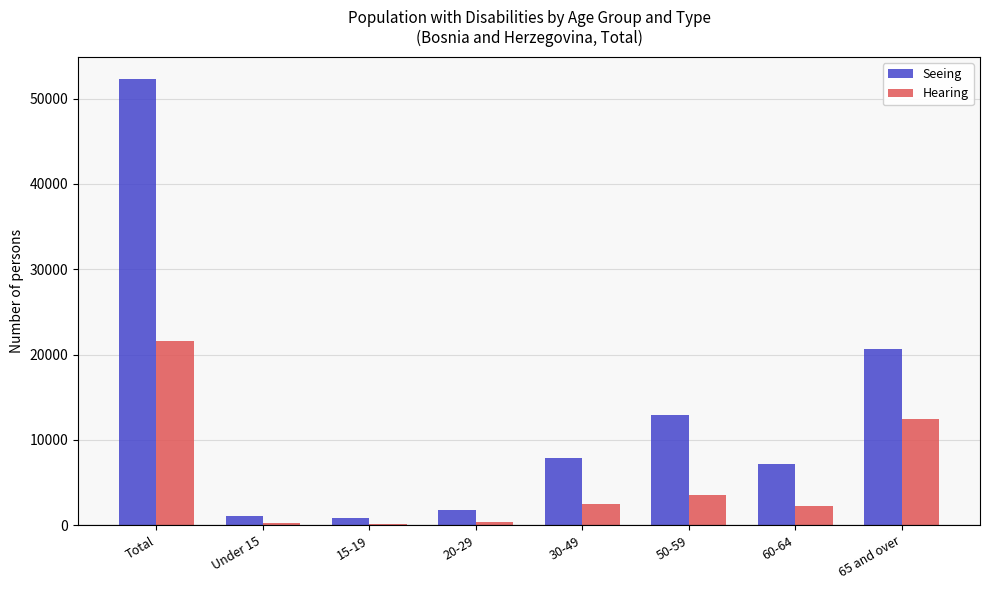

Rank the series by their maximum value, from highest to lowest.

Seeing, Hearing